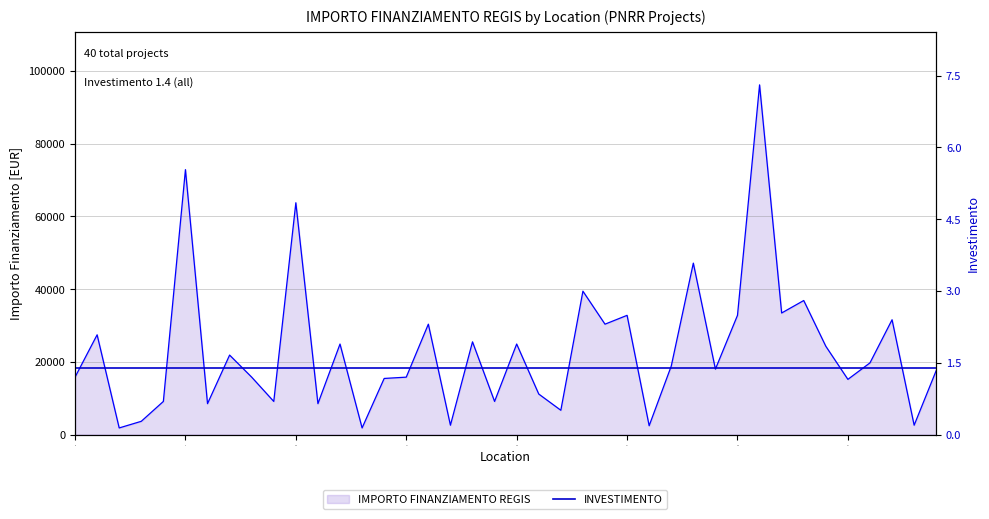

What is the label of the 38th point from the right?

ZINASCO